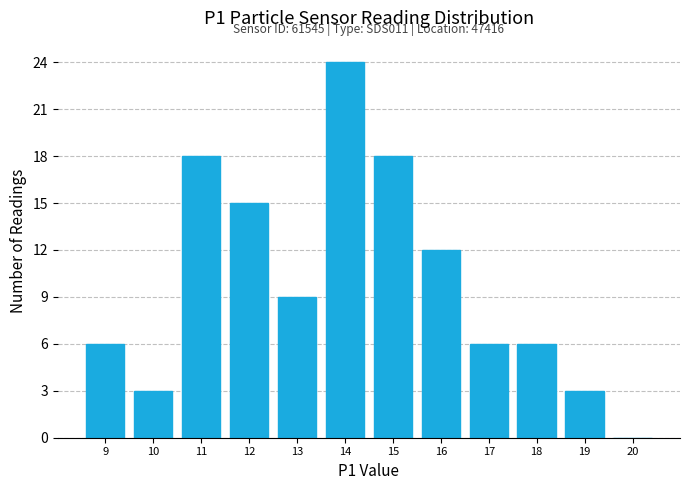

Reading left to right, list all the values displayed in this chart.

9=6	10=3	11=18	12=15	13=9	14=24	15=18	16=12	17=6	18=6	19=3	20=0